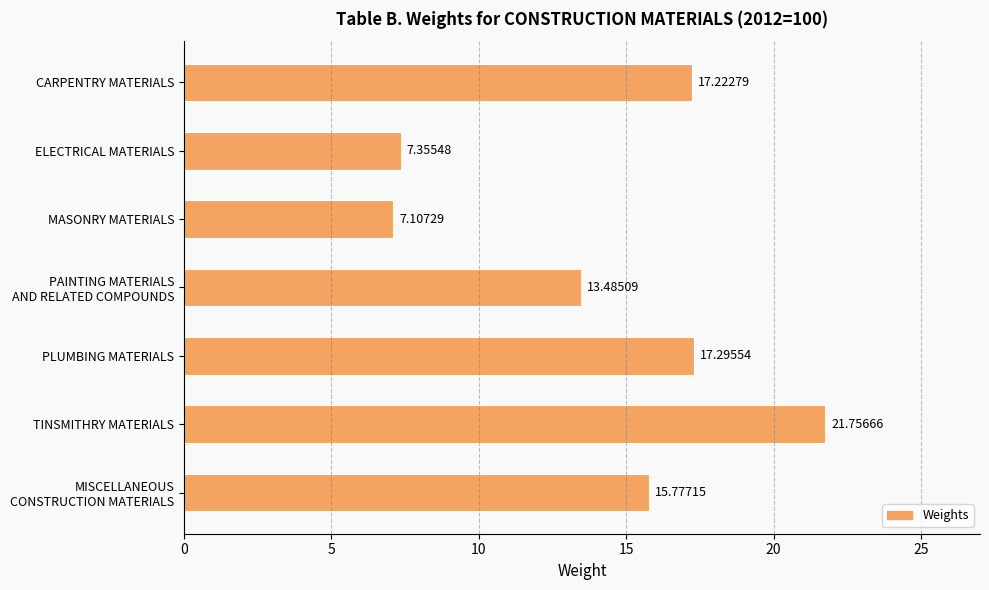

Which category has the lowest value across all series?

MASONRY MATERIALS